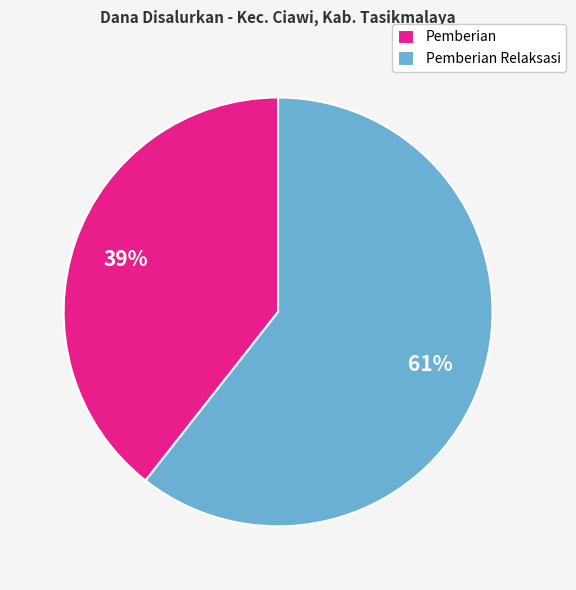

Is it true that Pemberian is 26% of the pie?

False